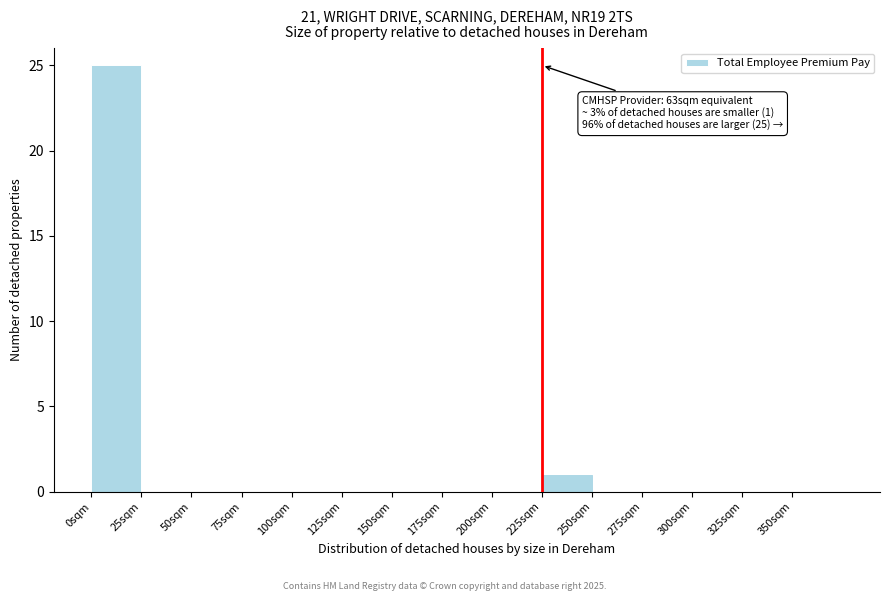

Which range on the x-axis has the tallest bar?

0 to 25